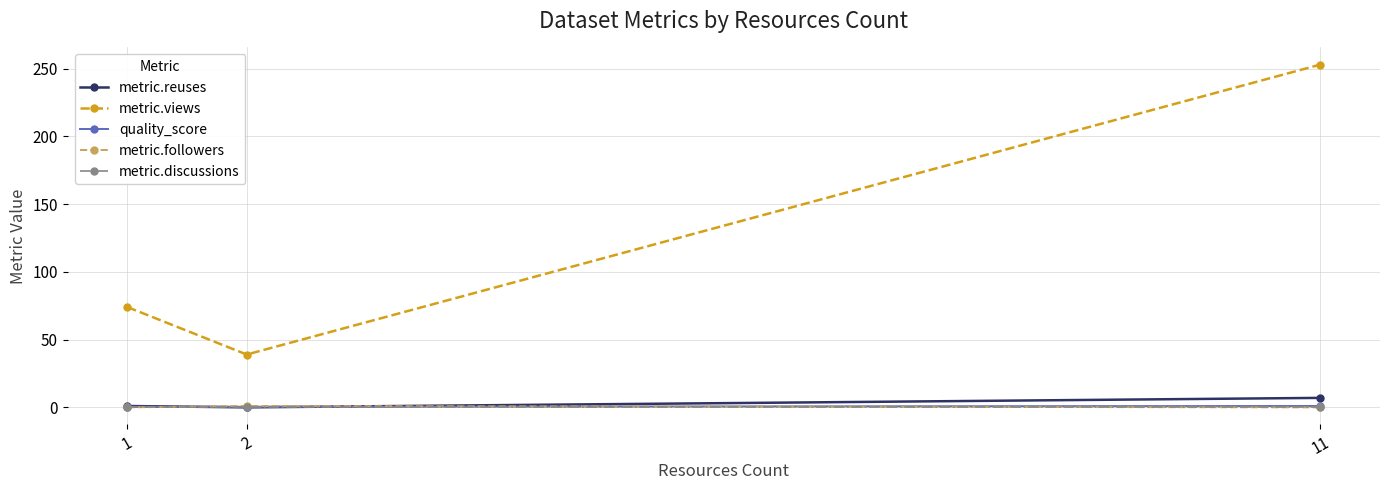

What is the difference between the metric.views values at 11 and 1?

179.0